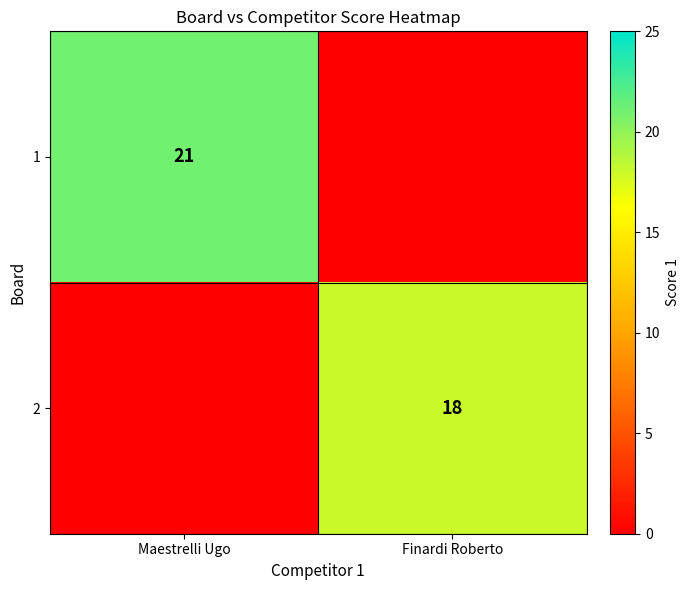

The value of 2 at Finardi Roberto is 18. True or false?

True